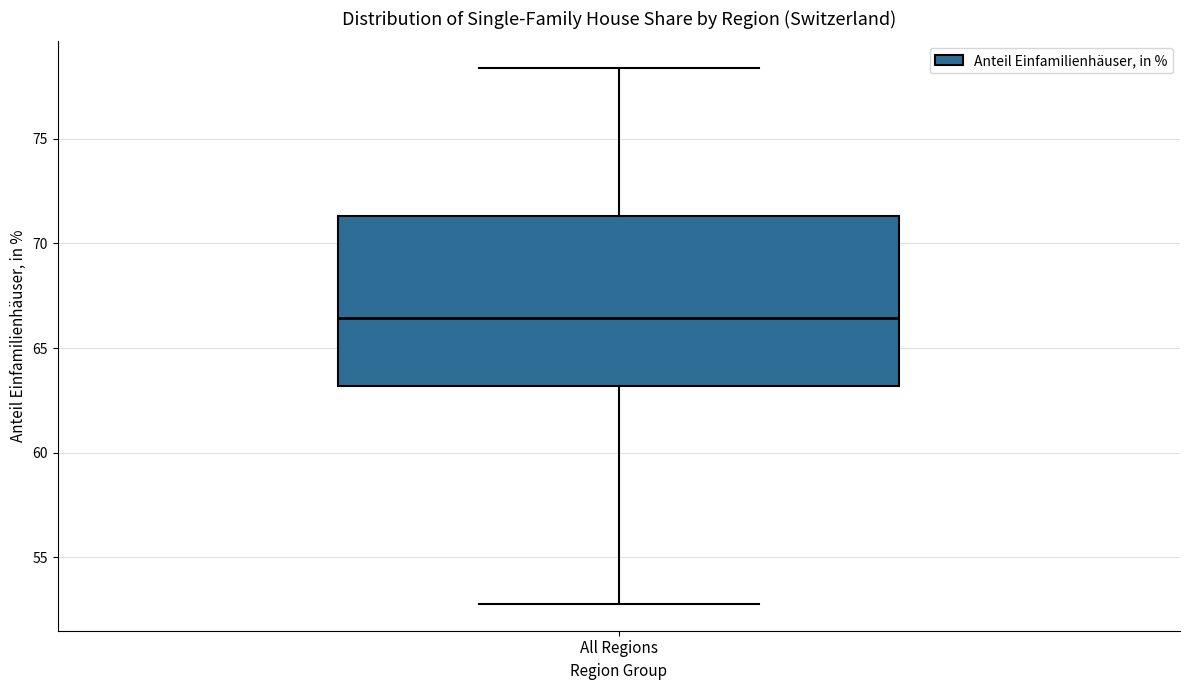

Where does the lower whisker of the box for All Regions end on the y-axis? The values are not printed on the chart, so give them approximately, as read against the axis.

53.0